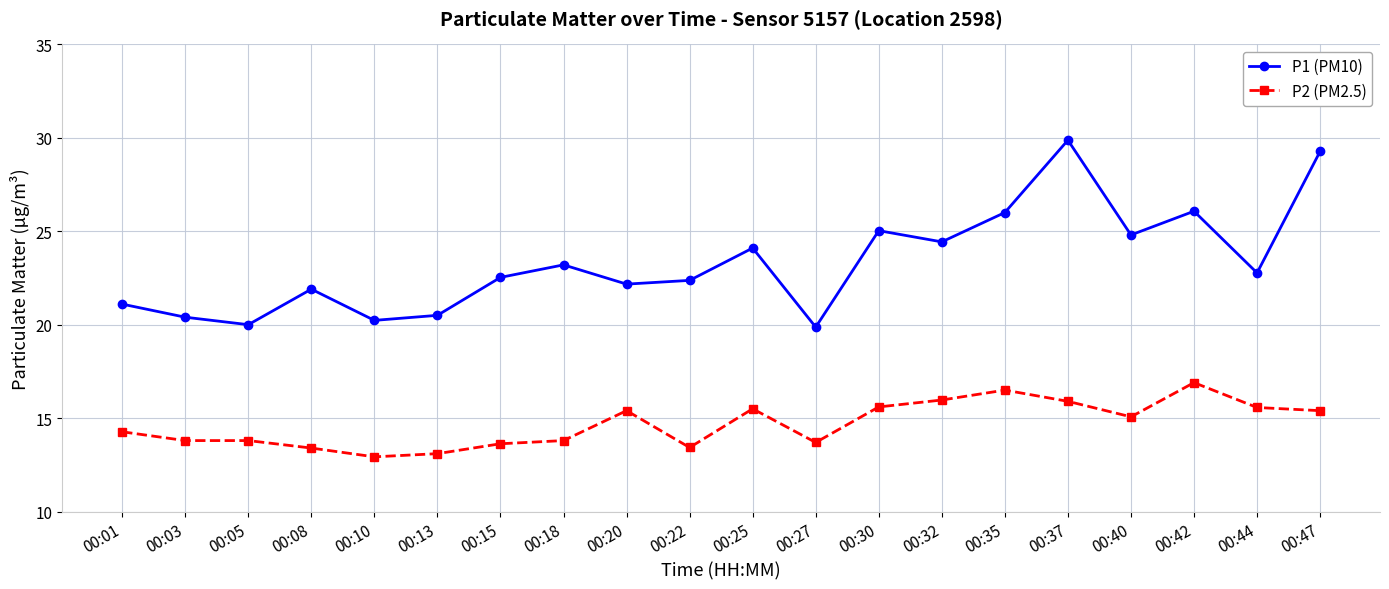

True or false: P1 (PM10) has more than 0 points higher than both neighbors.

True